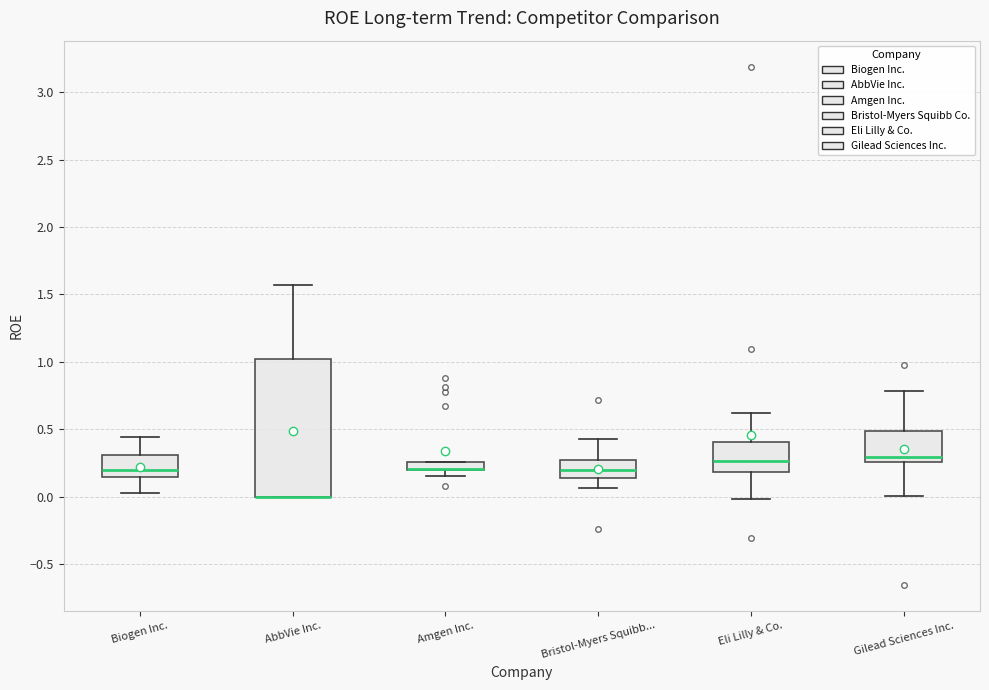

Where does the upper whisker of the box for Biogen Inc. end on the y-axis? The values are not printed on the chart, so give them approximately, as read against the axis.

0.45